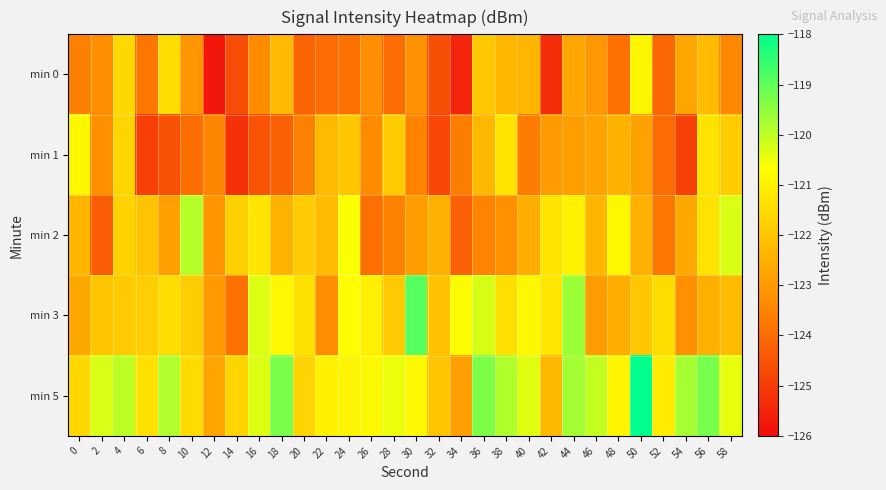

List the series in order of their peak value, lowest first.

min 0, min 1, min 2, min 3, min 5